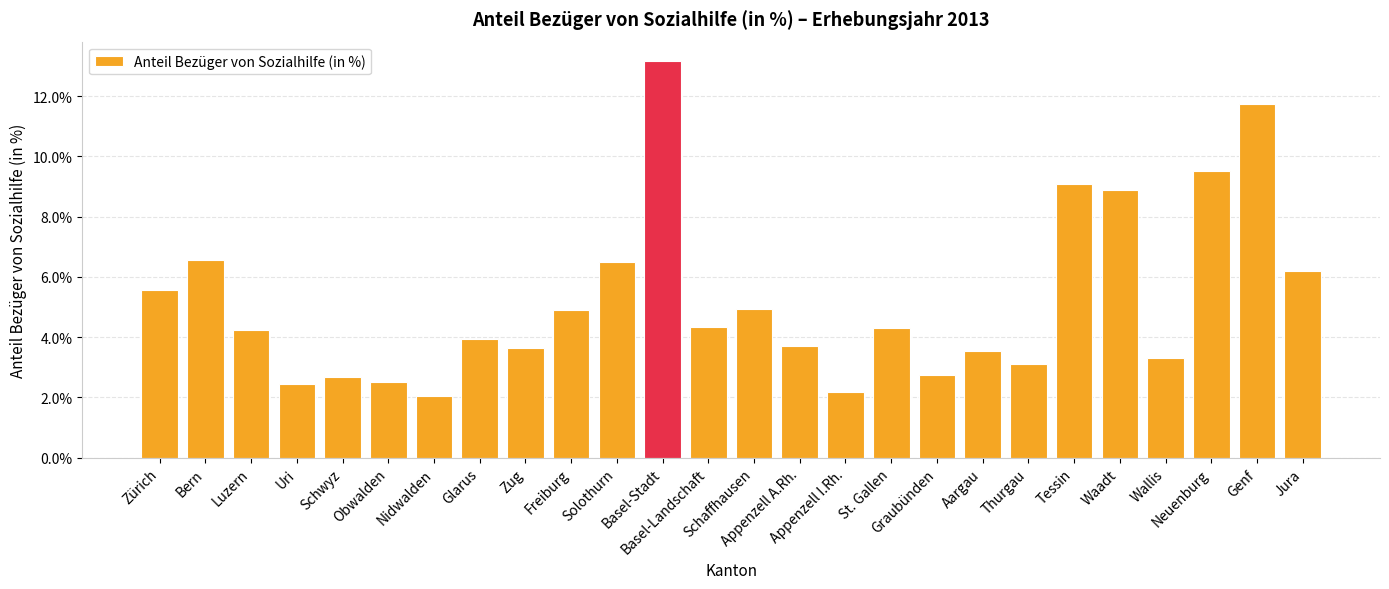

What is the label of the 12th bar from the right?

Appenzell A.Rh.